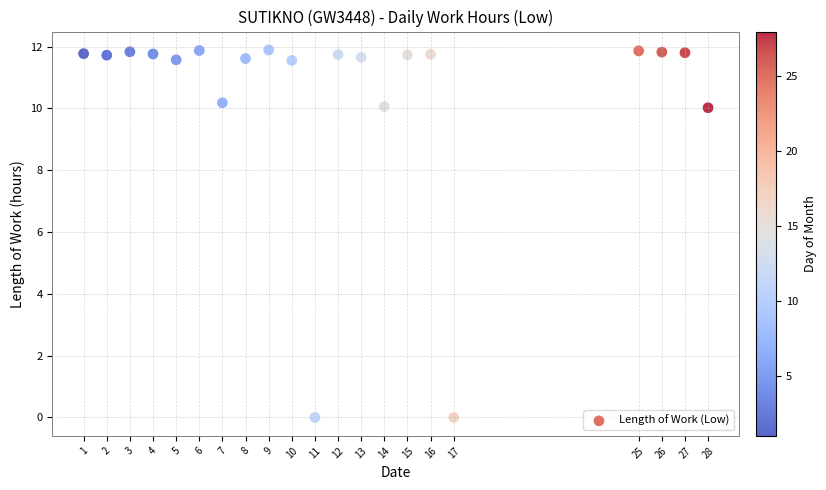

What is the range of X values (max minus min)?

27.0